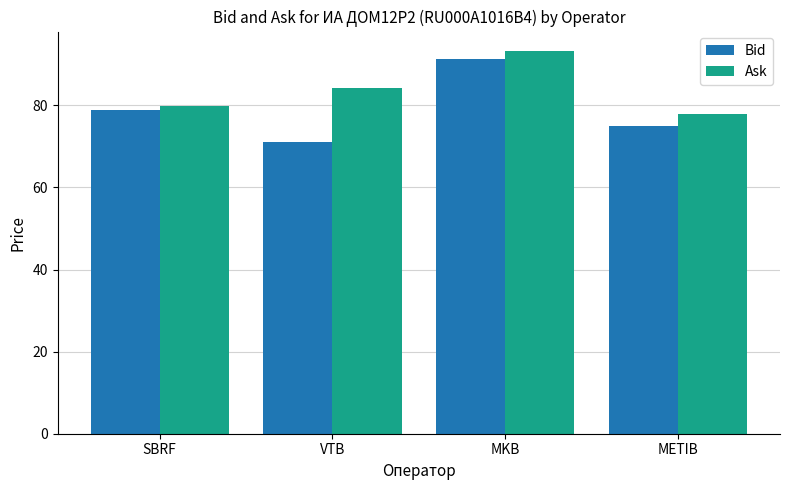

Rank the series at MKB from lowest to highest value.

Bid, Ask